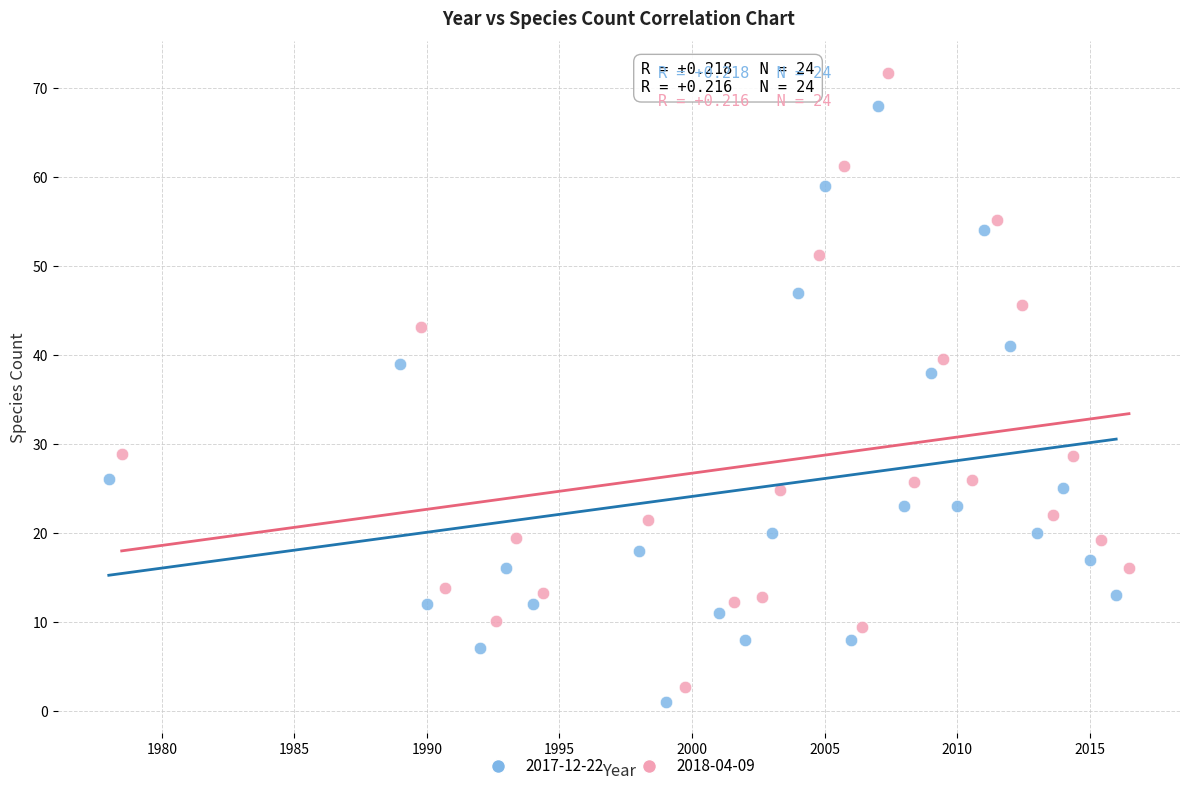

What are all the series names shown in the legend?

2017-12-22, 2018-04-09